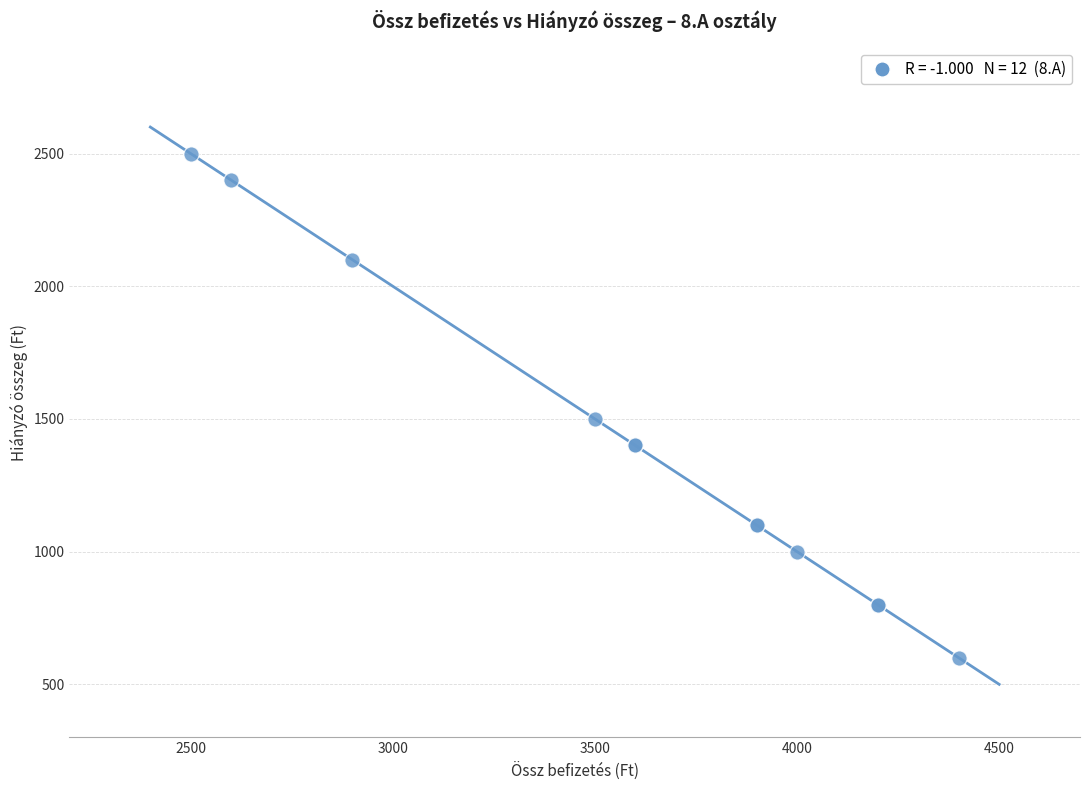

What Y value in the scatter plot is closest to 1550?

1500